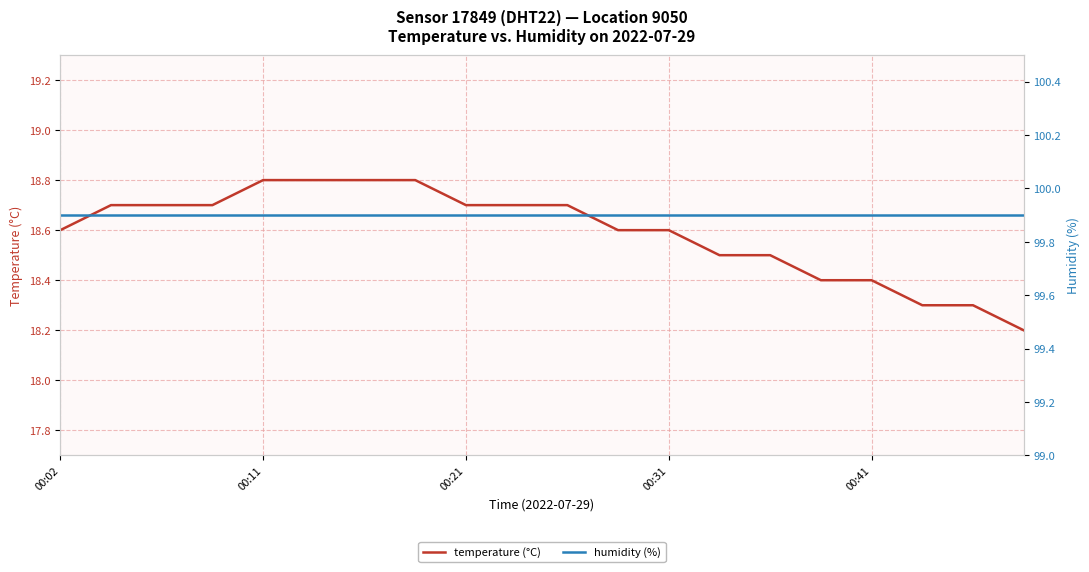

True or false: temperature (°C) has a value of 28.2 at 00:21.

False